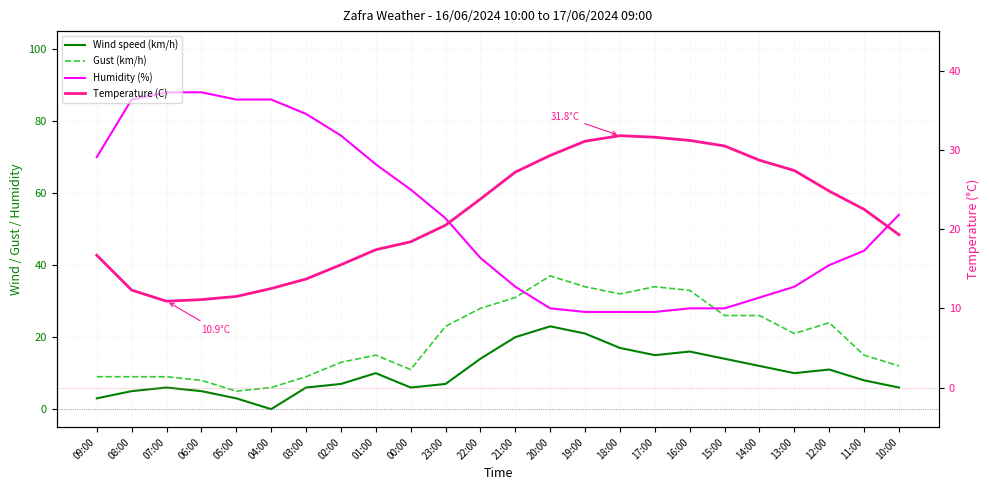

Reading right to left, list all the values displayed in this chart.

Wind speed (km/h): 6.0	8.0	11.0	10.0	12.0	14.0	16.0	15.0	17.0	21.0	23.0	20.0	14.0	7.0	6.0	10.0	7.0	6.0	0.0	3.0	5.0	6.0	5.0	3.0
Gust (km/h): 12.0	15.0	24.0	21.0	26.0	26.0	33.0	34.0	32.0	34.0	37.0	31.0	28.0	23.0	11.0	15.0	13.0	9.0	6.0	5.0	8.0	9.0	9.0	9.0
Humidity (%): 54.0	44.0	40.0	34.0	31.0	28.0	28.0	27.0	27.0	27.0	28.0	34.0	42.0	53.0	61.0	68.0	76.0	82.0	86.0	86.0	88.0	88.0	86.0	70.0
Temperature (C): 19.3	22.5	24.8	27.4	28.7	30.5	31.2	31.6	31.8	31.1	29.3	27.2	23.8	20.5	18.4	17.4	15.5	13.7	12.5	11.5	11.1	10.9	12.3	16.7